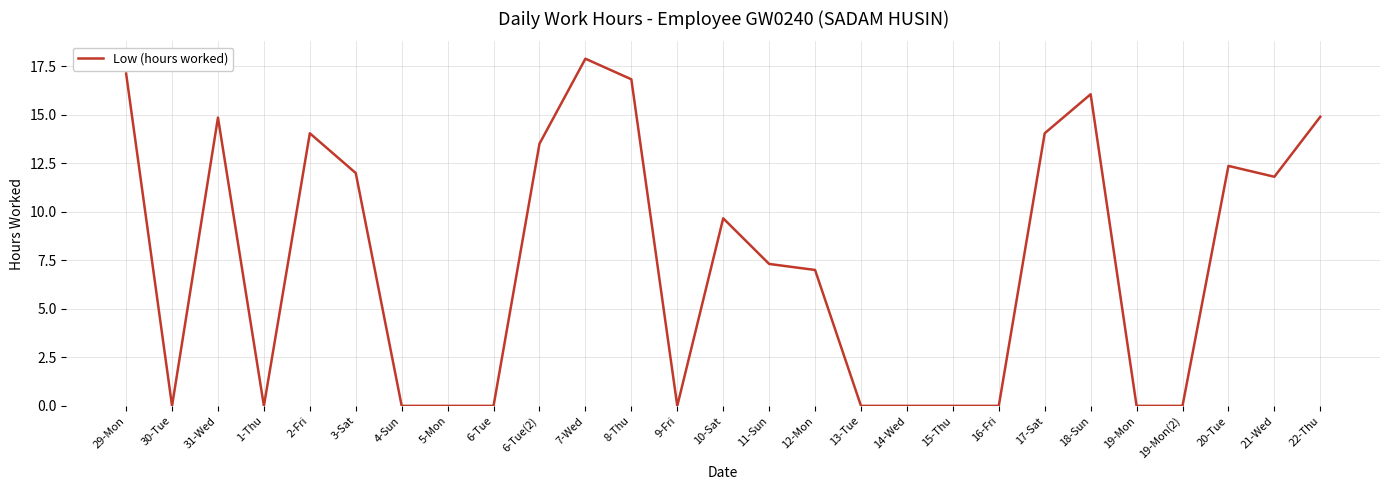

Count the number of data series in this chart.

1